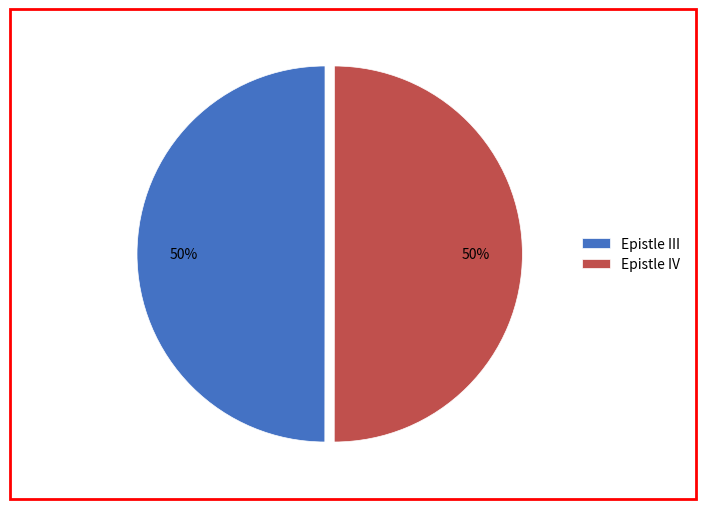

To the nearest percent, what percentage of the pie is Epistle IV?

50%